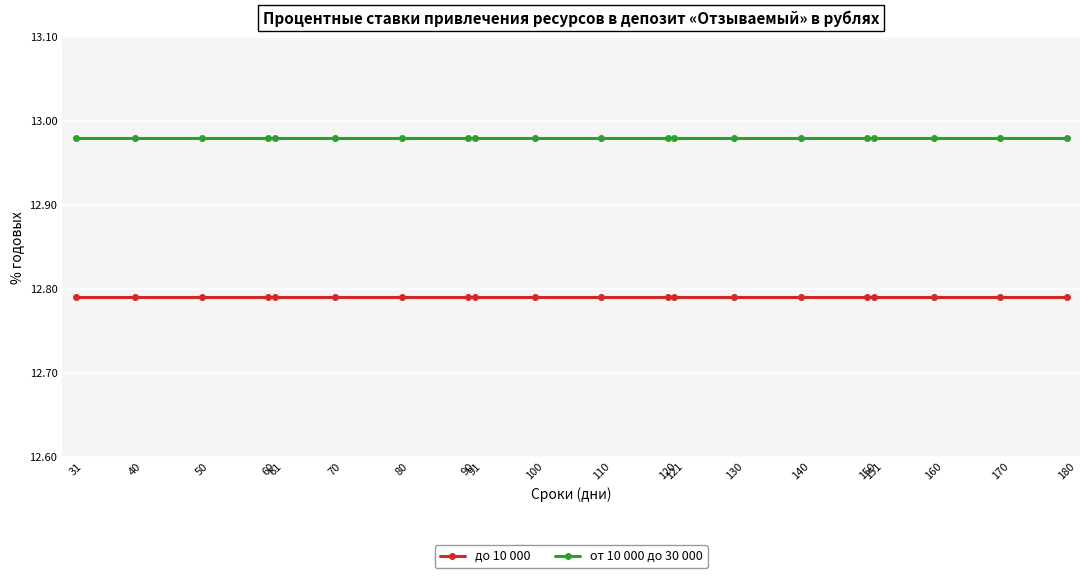

Which series has the largest total across all categories?

от 10 000 до 30 000